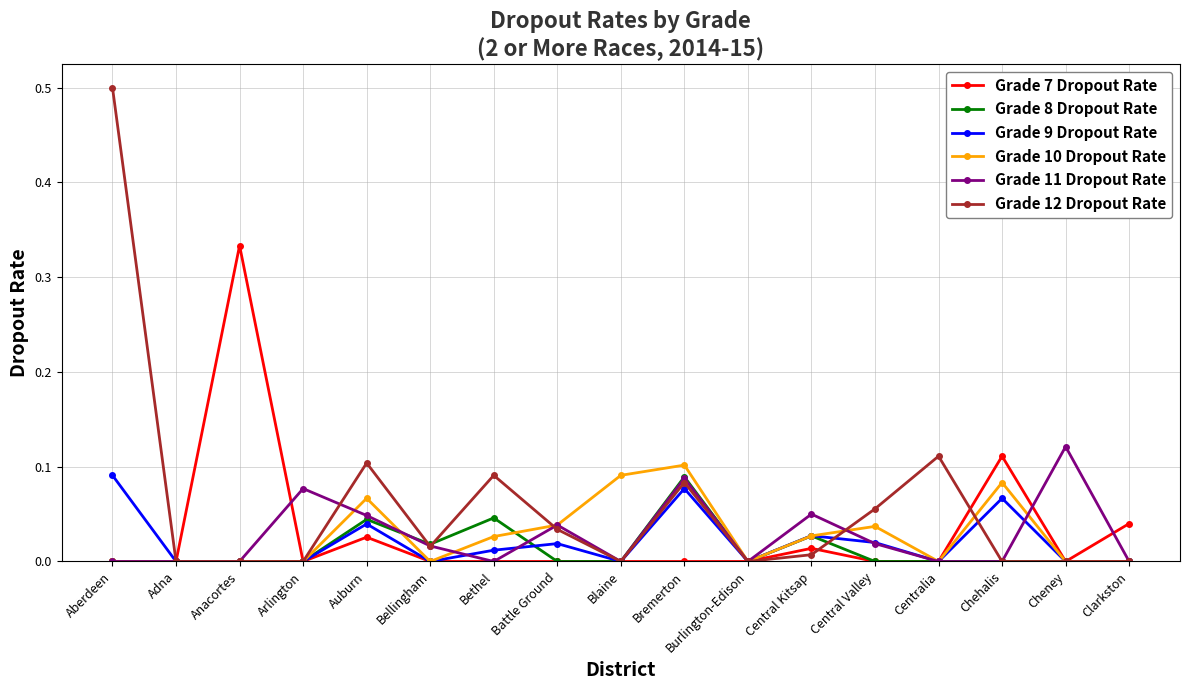

What is the difference between the maximum and minimum values in the Grade 12 Dropout Rate series?

0.5